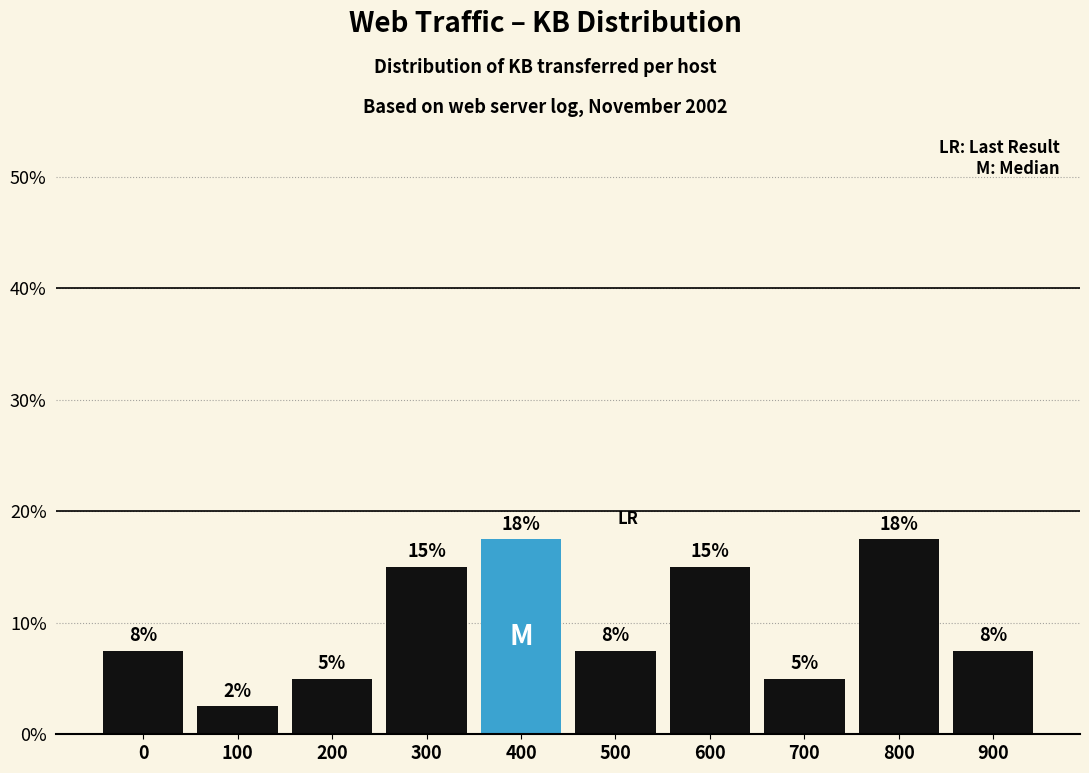

How many bars are there in total?

10